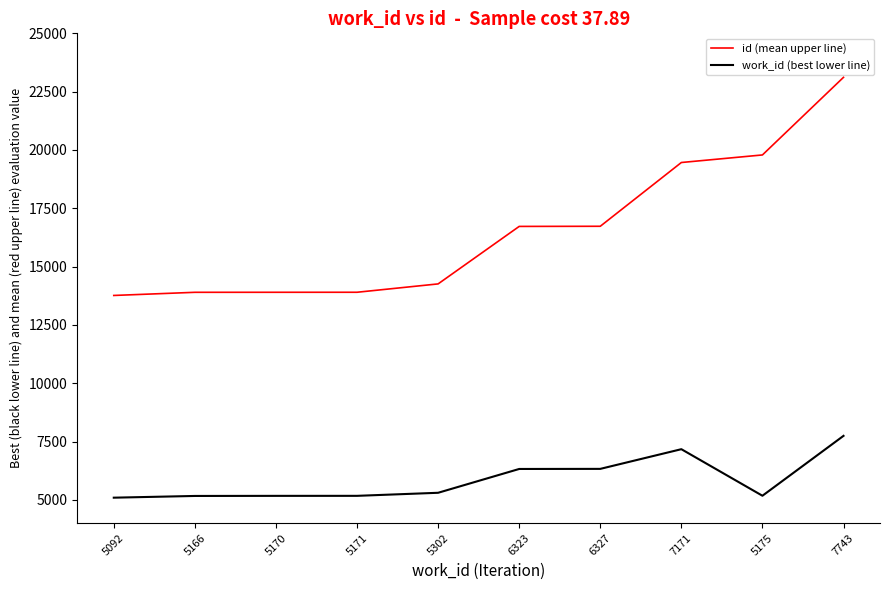

Is the value of id (mean upper line) at 6327 greater than the value of work_id (best lower line) at 5166?

Yes